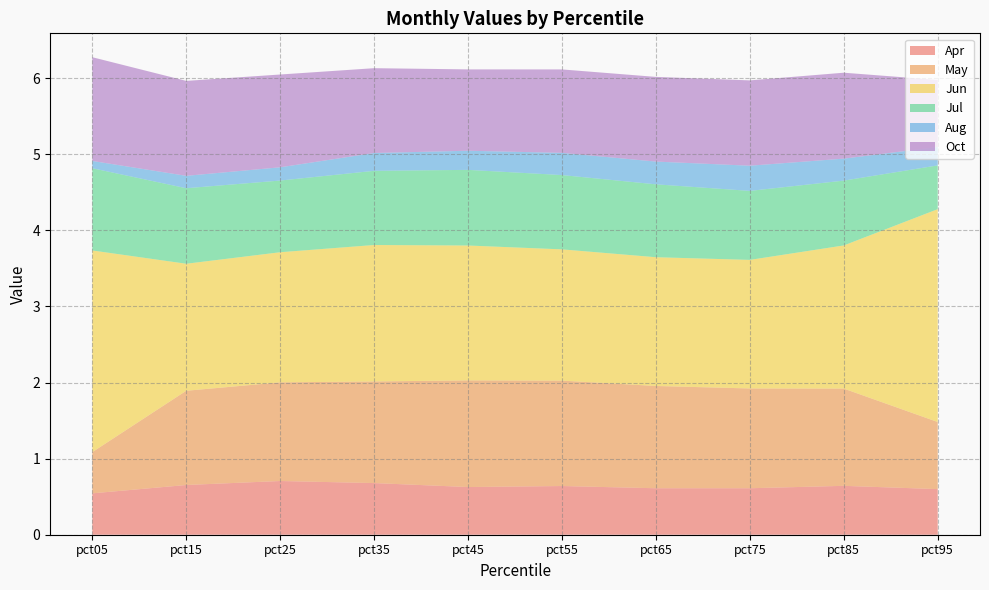

Reading left to right, extract all data points from this chart.

Apr: pct05=0.5	pct15=0.7	pct25=0.7	pct35=0.7	pct45=0.6	pct55=0.6	pct65=0.6	pct75=0.6	pct85=0.6	pct95=0.6
May: pct05=0.5	pct15=1.2	pct25=1.3	pct35=1.3	pct45=1.4	pct55=1.4	pct65=1.3	pct75=1.3	pct85=1.3	pct95=0.9
Jun: pct05=2.6	pct15=1.7	pct25=1.7	pct35=1.8	pct45=1.8	pct55=1.7	pct65=1.7	pct75=1.7	pct85=1.9	pct95=2.8
Jul: pct05=1.1	pct15=1.0	pct25=0.9	pct35=1.0	pct45=1.0	pct55=1.0	pct65=1.0	pct75=0.9	pct85=0.9	pct95=0.6
Aug: pct05=0.1	pct15=0.2	pct25=0.2	pct35=0.2	pct45=0.3	pct55=0.3	pct65=0.3	pct75=0.3	pct85=0.3	pct95=0.2
Oct: pct05=1.4	pct15=1.2	pct25=1.2	pct35=1.1	pct45=1.1	pct55=1.1	pct65=1.1	pct75=1.1	pct85=1.1	pct95=0.9